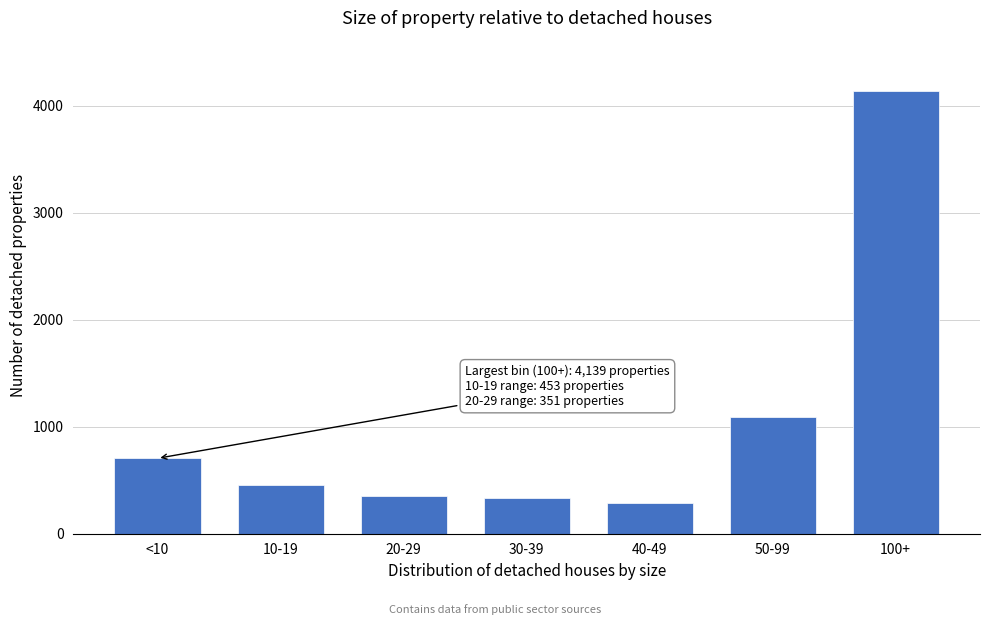

The chart shows a value of 1513 at 50-99. True or false?

False